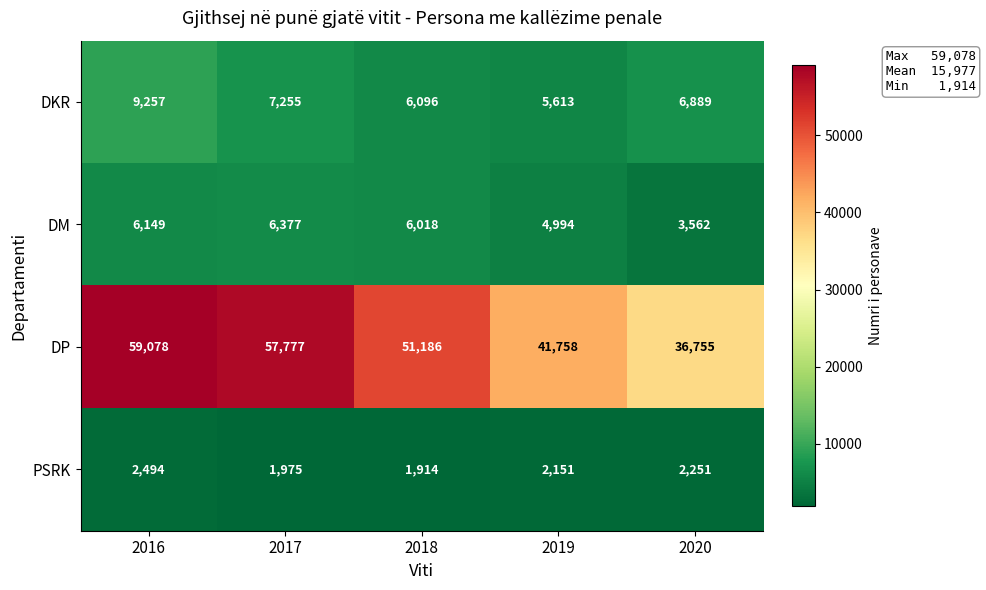

Which series has the largest range (max minus min)?

DP